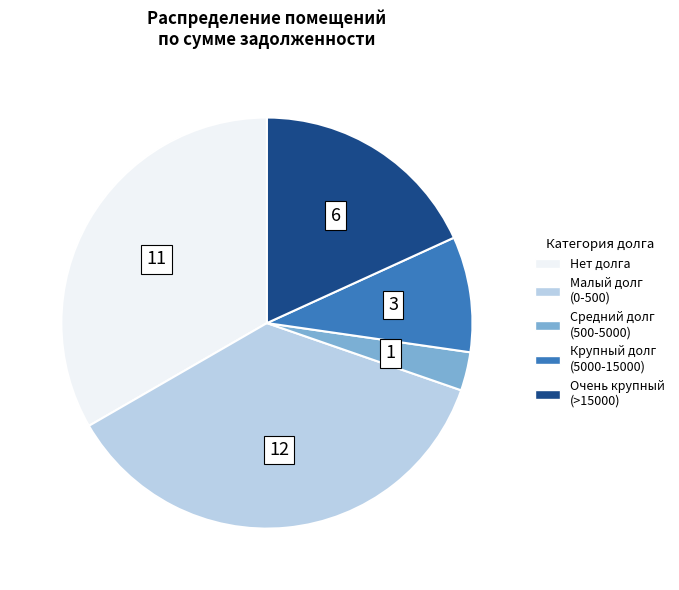

Count the number of slices in the pie.

5